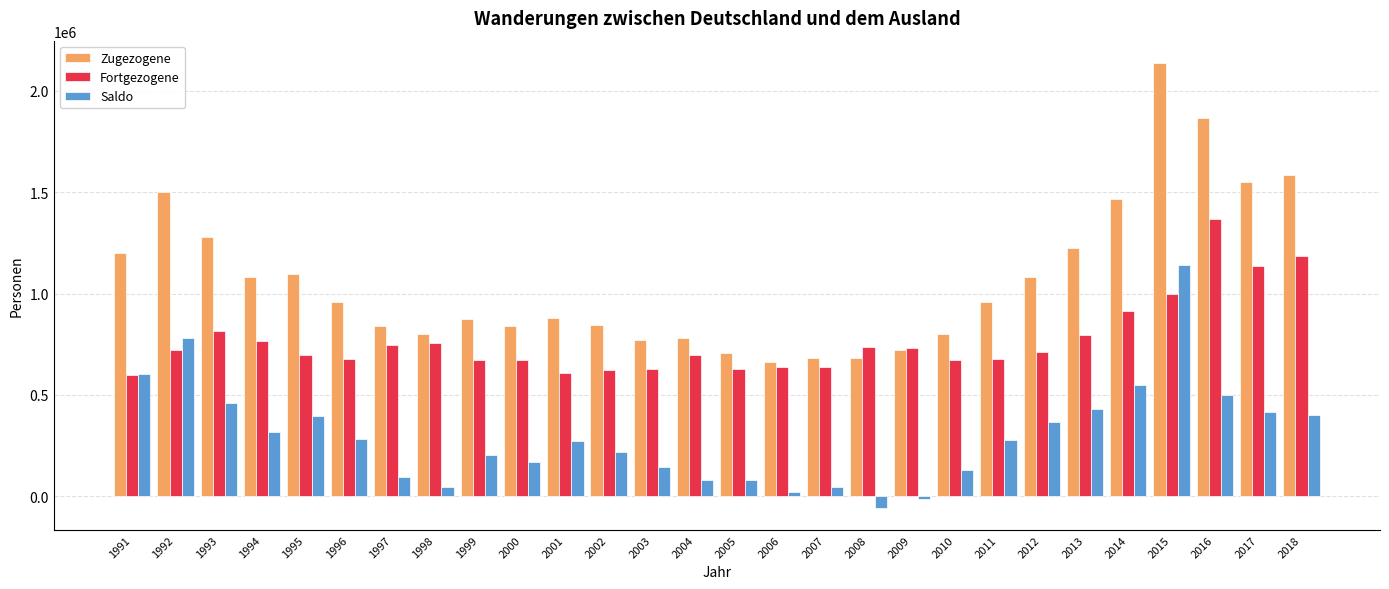

How many bars are there in total?

84